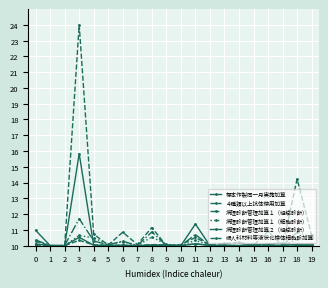

Where is the first local maximum for 病理診断管理加算１（細胞診断）?

3